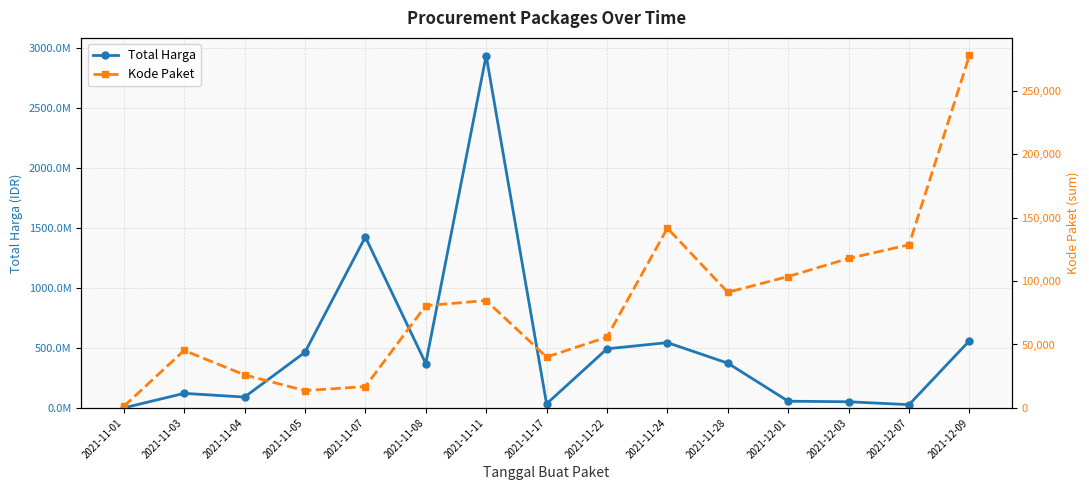

What is the minimum value shown in the chart?

1139